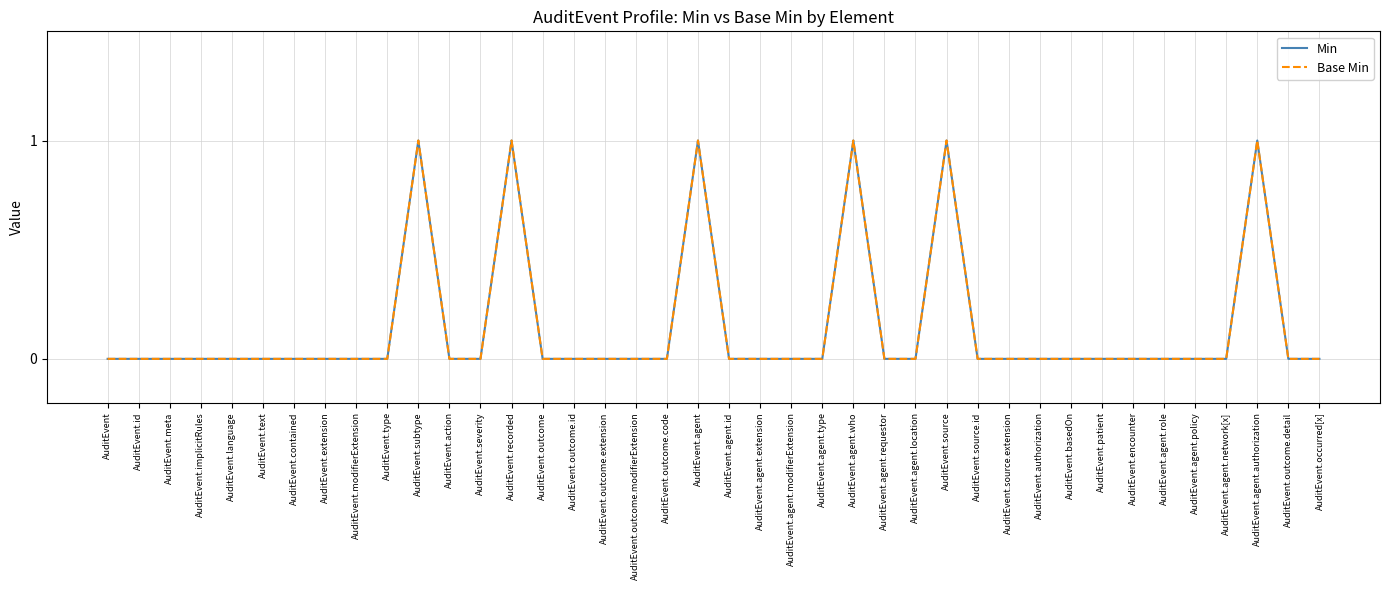

True or false: Base Min has a value of 0 at AuditEvent.severity.

True